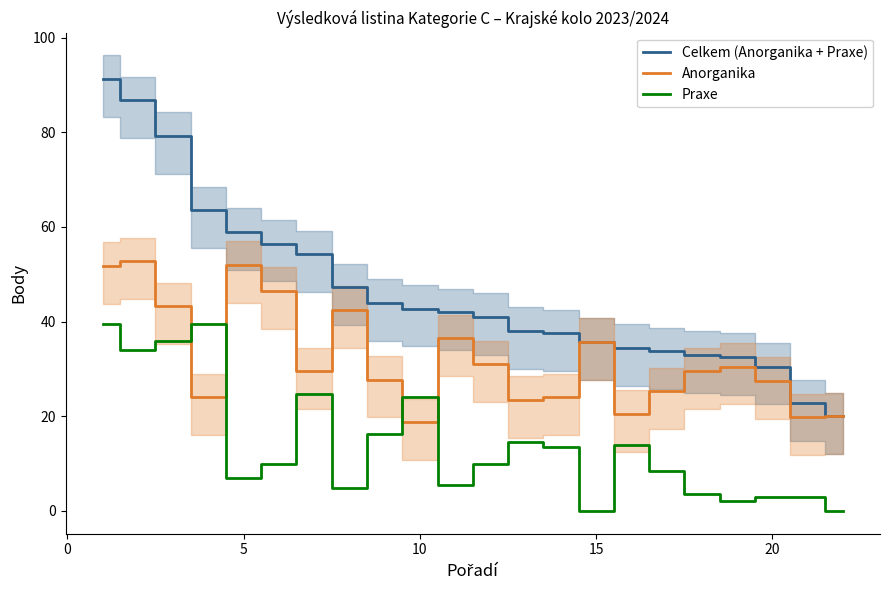

What is the maximum value for Anorganika?

52.8